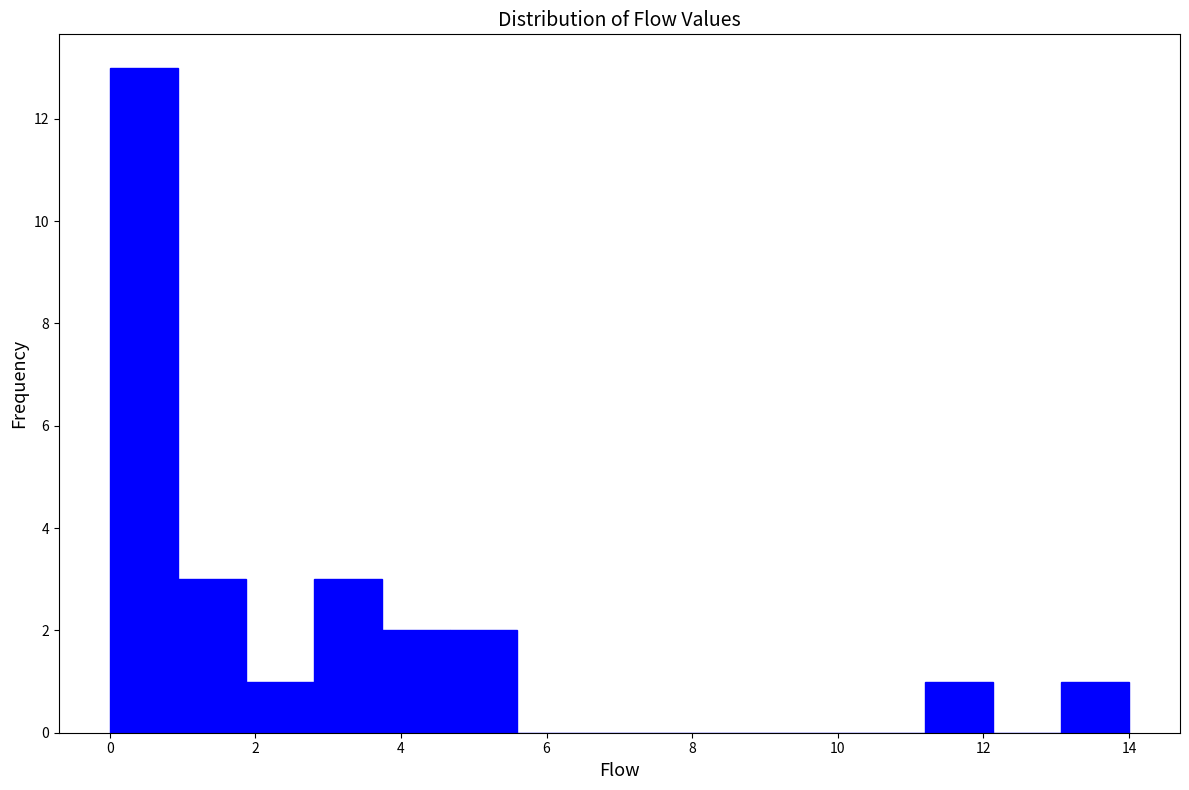

Reading left to right, list every bar in this chart as the range it spans on the x-axis followed by its height. Neither the bar edges nor the heights are printed on the chart, so give them approximately, as read against the axes.

0.0 to 1.0: 13
1.0 to 1.8: 3
1.8 to 2.8: 1
2.8 to 3.8: 3
3.8 to 4.6: 2
4.6 to 5.6: 2
5.6 to 6.6: 0
6.6 to 7.4: 0
7.4 to 8.4: 0
8.4 to 9.4: 0
9.4 to 10.2: 0
10.2 to 11.2: 0
11.2 to 12.2: 1
12.2 to 13.0: 0
13.0 to 14.0: 1